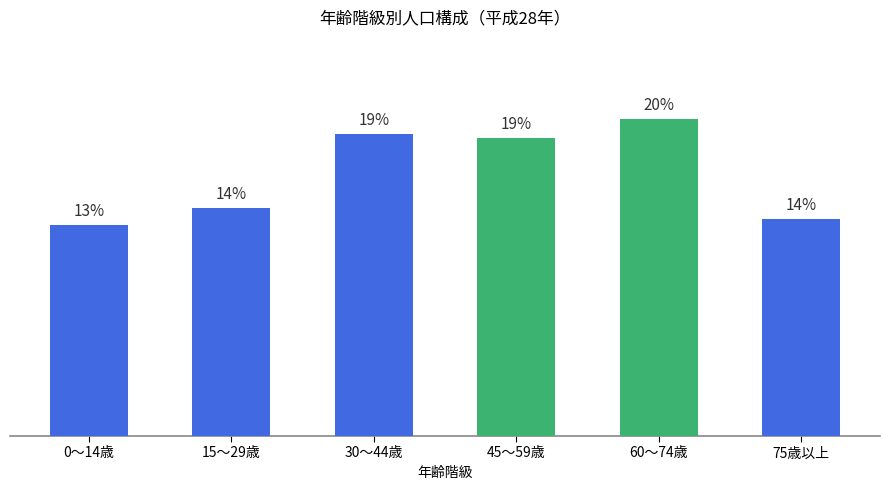

Does the chart contain any negative values?

No